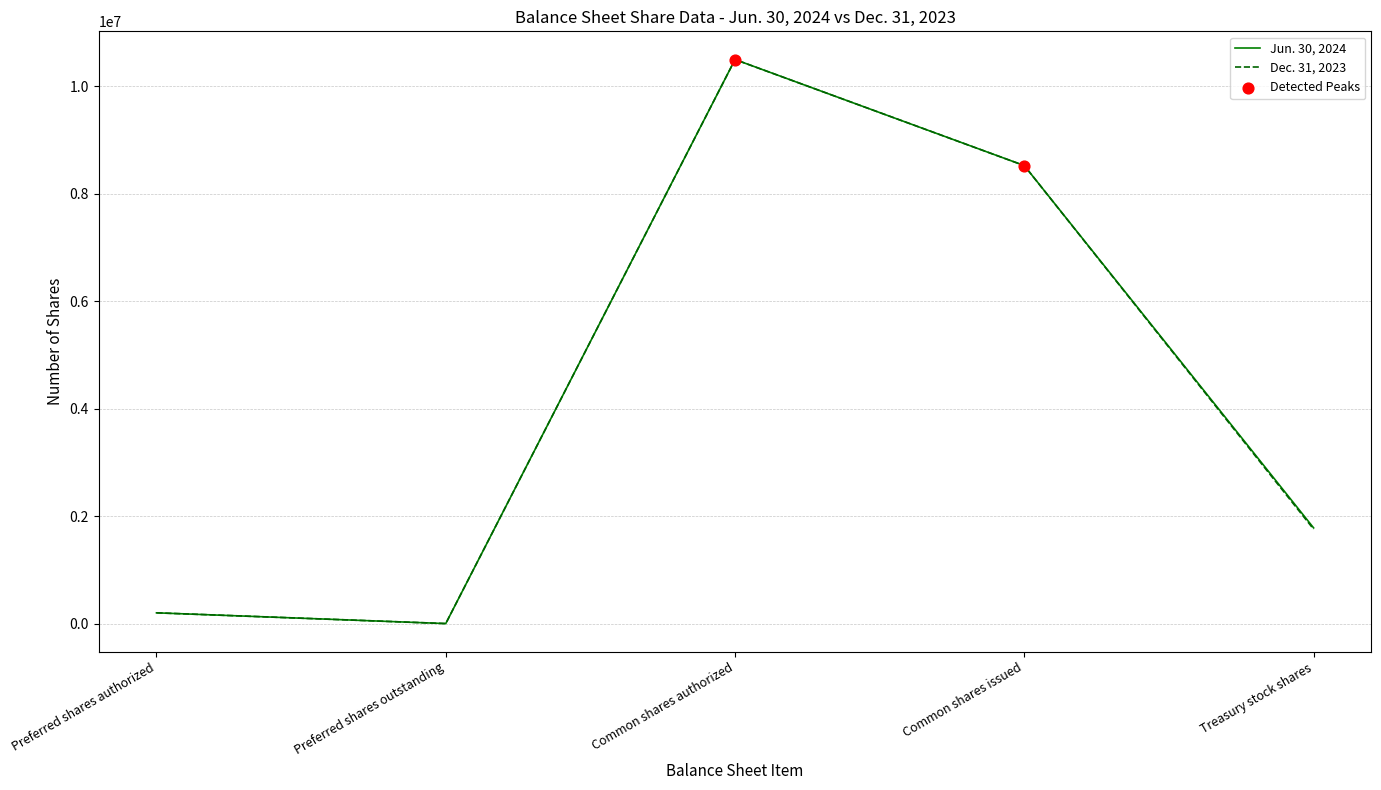

Is the value of Jun. 30, 2024 at Treasury stock shares greater than the value of Dec. 31, 2023 at Common shares issued?

No